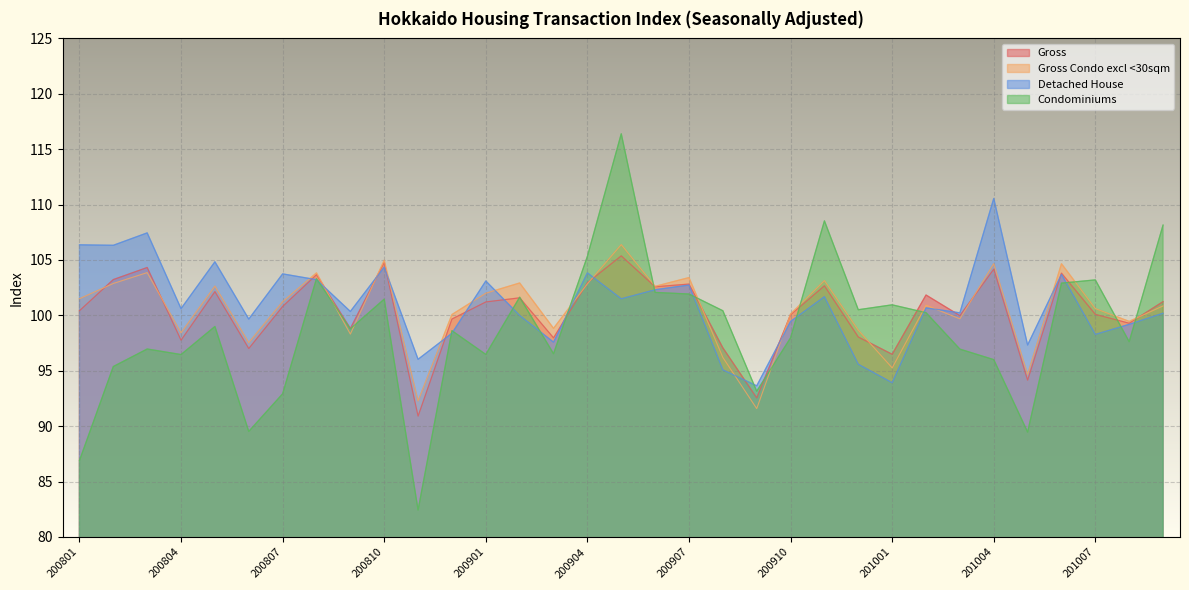

Rank the series at 201007 from highest to lowest value.

Condominiums, Gross Condo excl <30sqm, Gross, Detached House